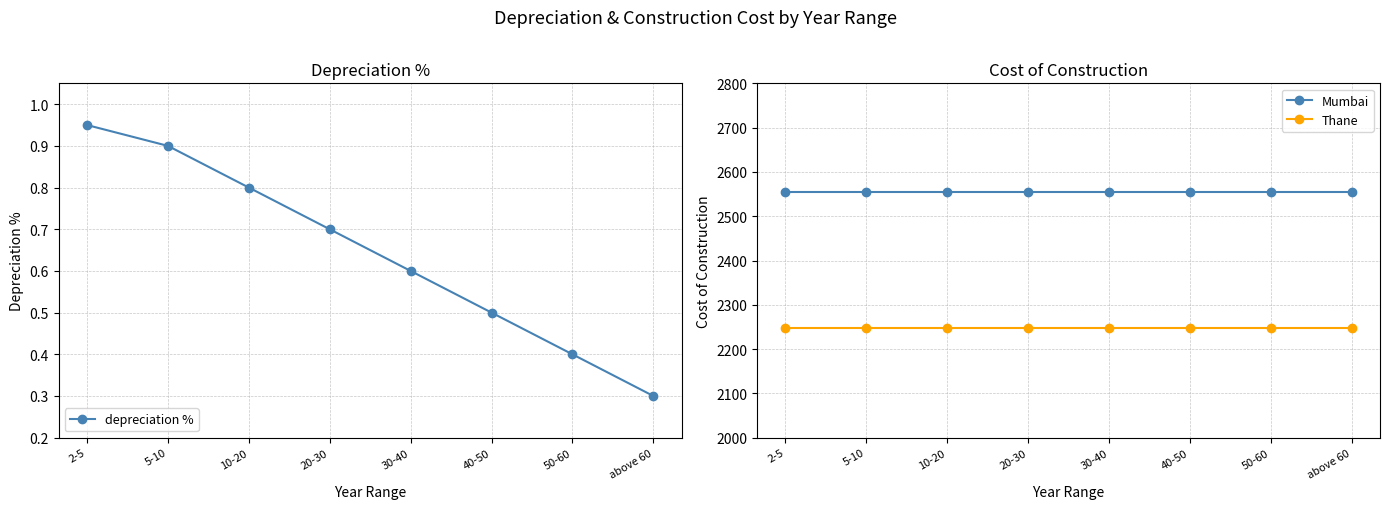

The value of Thane at above 60 is 2248.2. True or false?

True